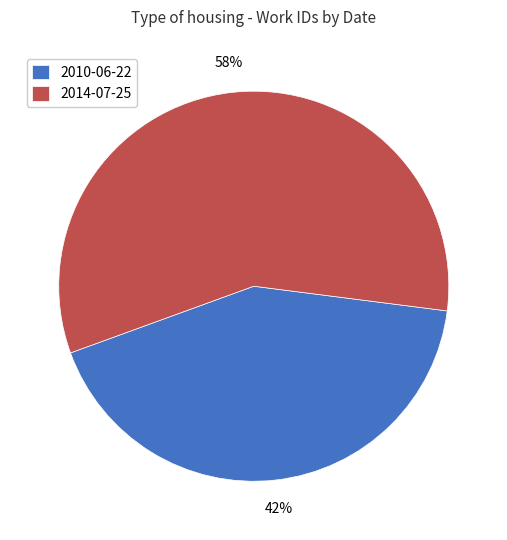

Is the sum of 2010-06-22 and 2014-07-25 greater than half?

Yes